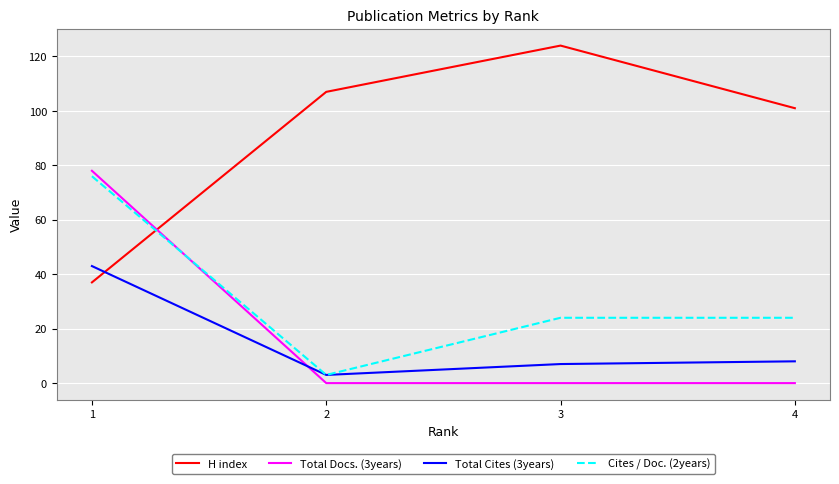

Which series changed the most between 2 and 4?

Cites / Doc. (2years)